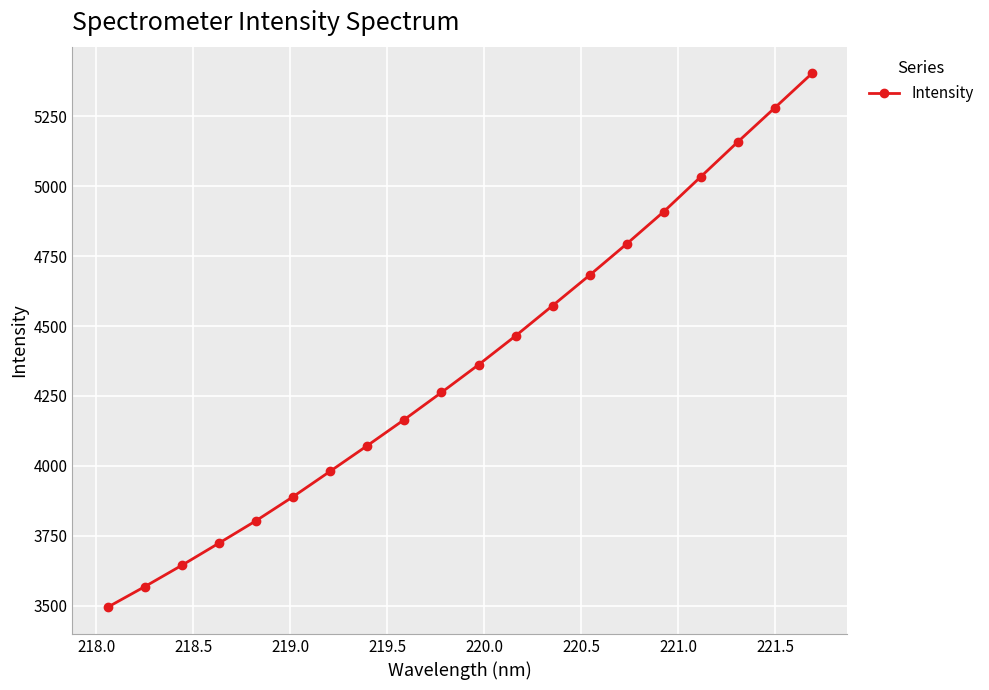

What is the average value?

4363.5